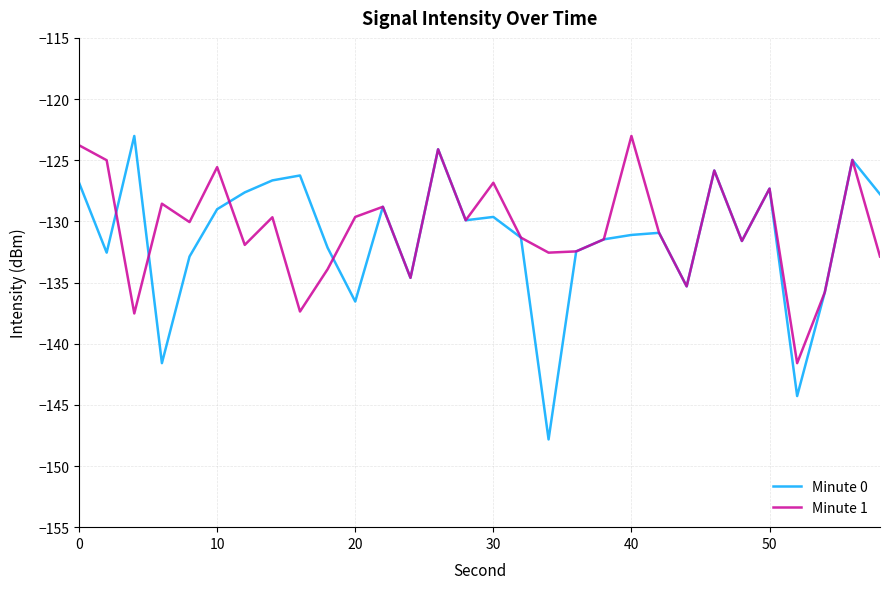

Which series has the widest spread of values?

Minute 0